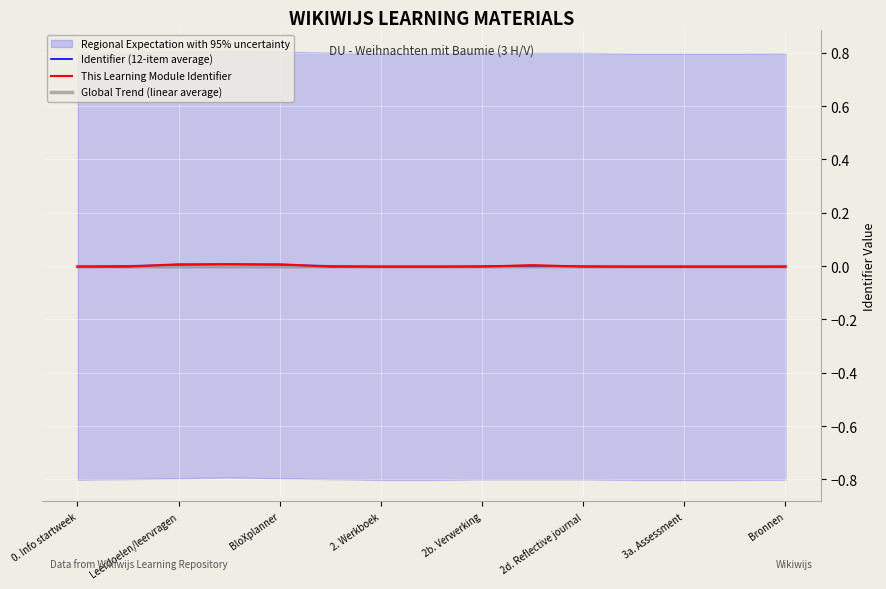

True or false: Global Trend (linear average) has a value of -0.0 at Bronnen.

True